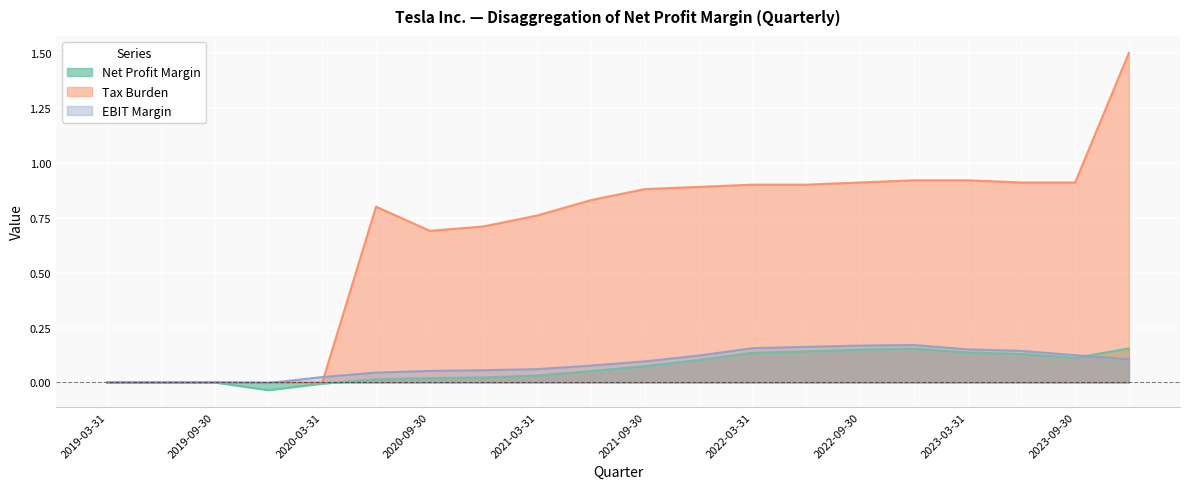

Rank the series at 2023-03-31 from highest to lowest value.

Tax Burden, EBIT Margin, Net Profit Margin